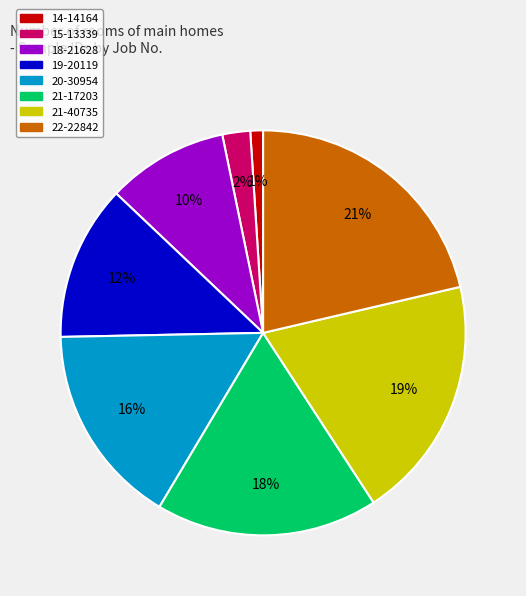

Count the number of slices in the pie.

8